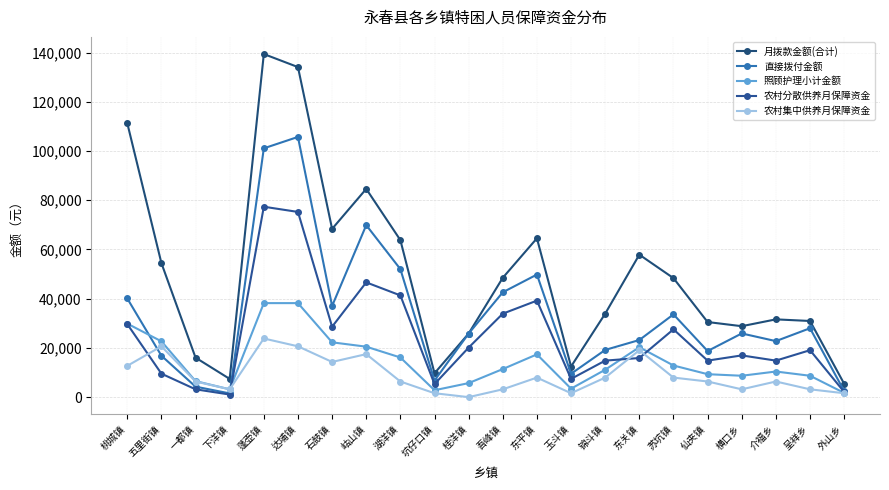

Between 苏坑镇 and 锦斗镇, which is larger?

苏坑镇